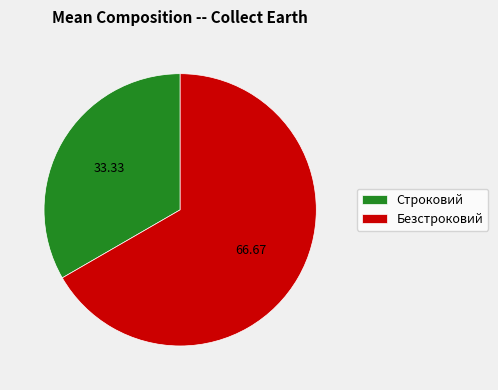

Do Строковий and Безстроковий together represent more than half of the pie?

Yes